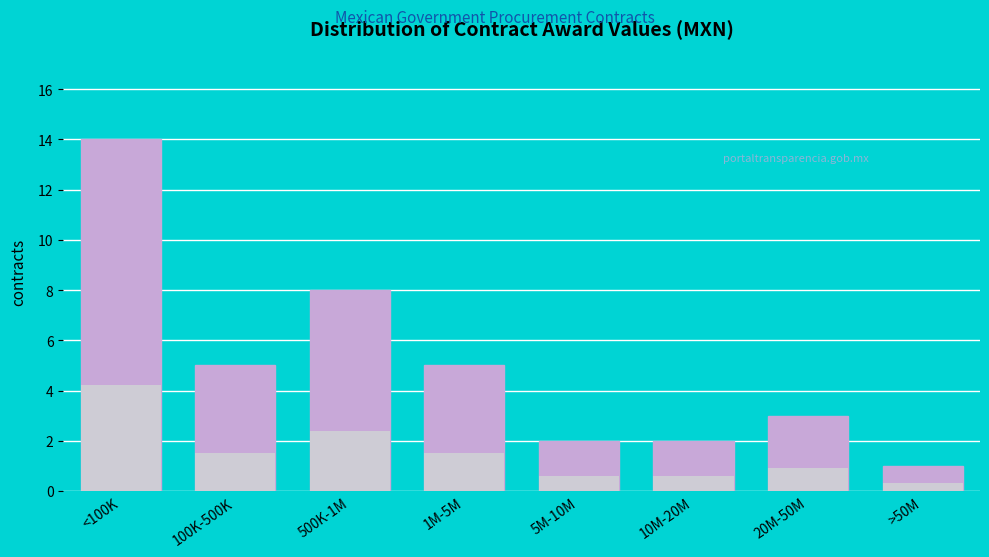

Reading right to left, list all the values displayed in this chart.

1	3	2	2	5	8	5	14